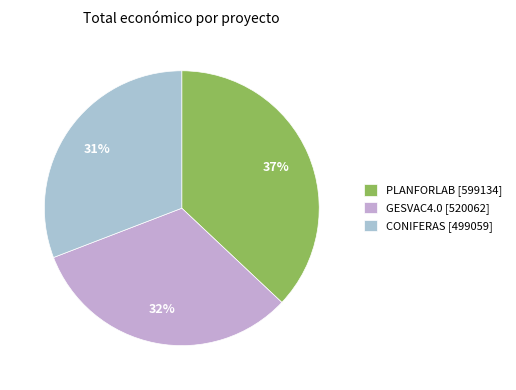

The GESVAC4.0 [520062] slice represents 46% of the pie. True or false?

False